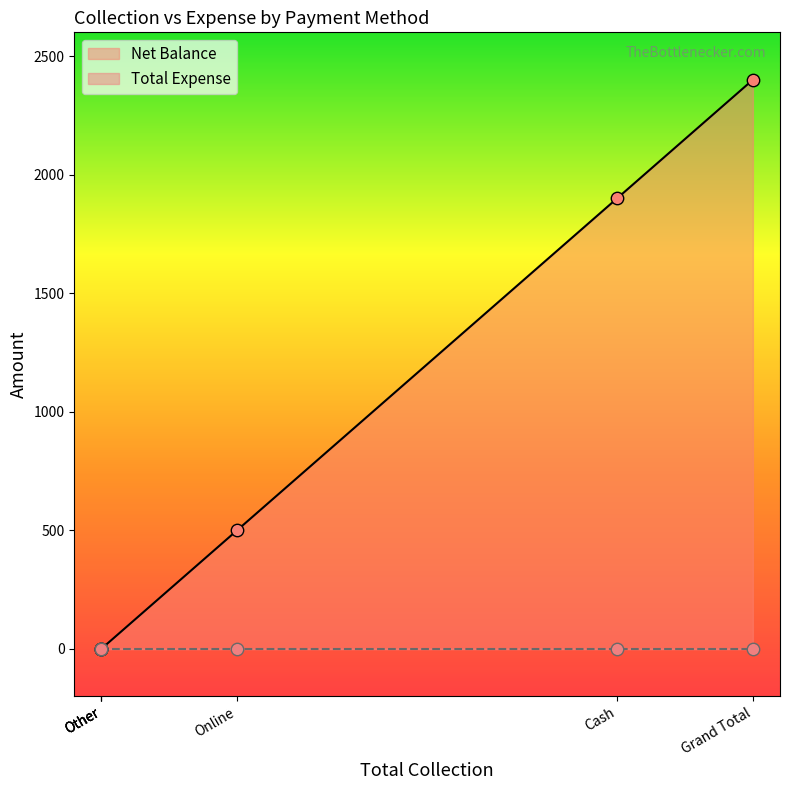

Which series reaches the maximum Y coordinate?

Net Balance